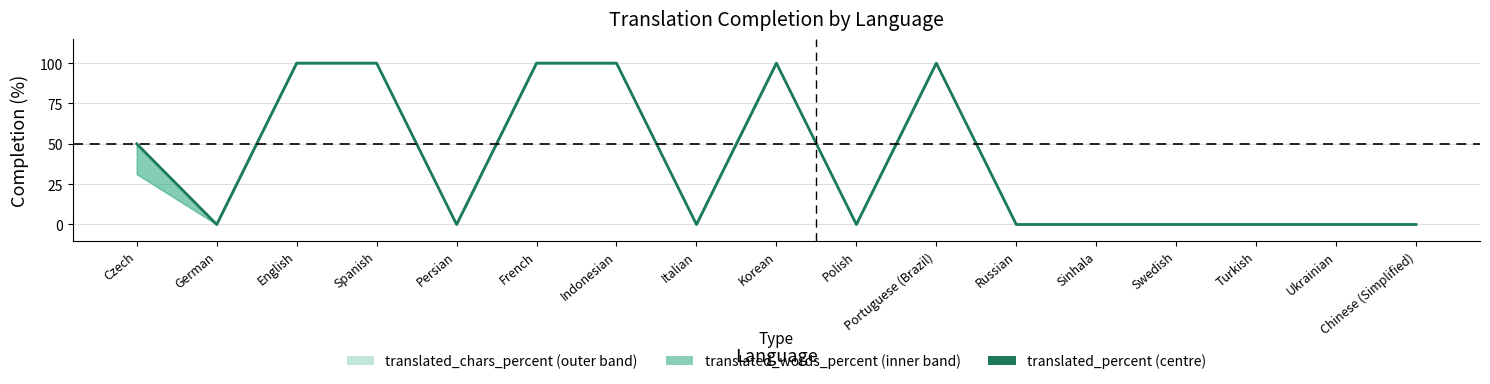

How many categories are shown in the chart?

17